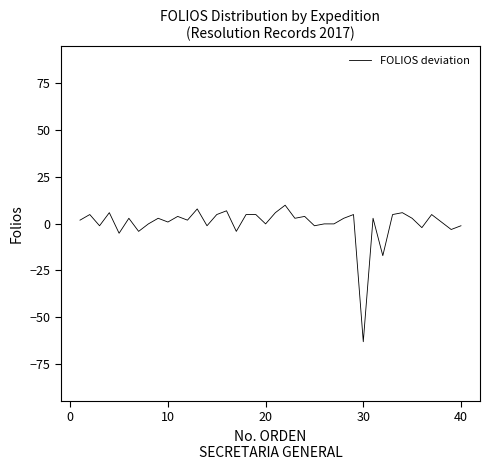

How many distinct data groups are displayed?

1